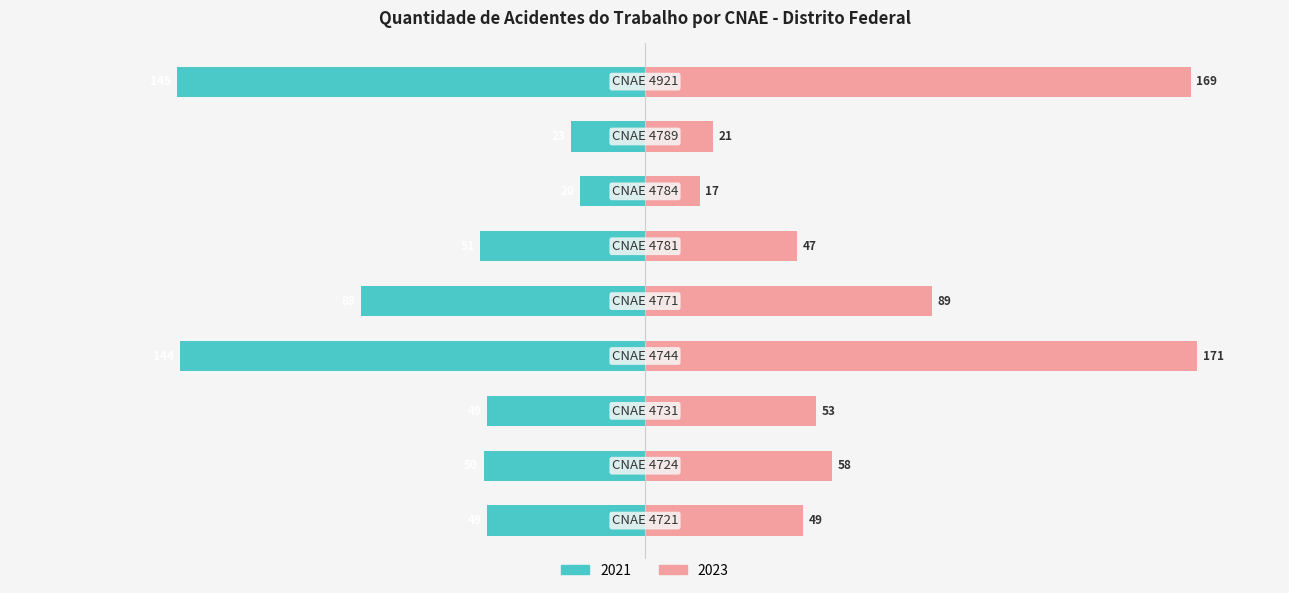

The 2021 series shows -18.2 at 4784. True or false?

False